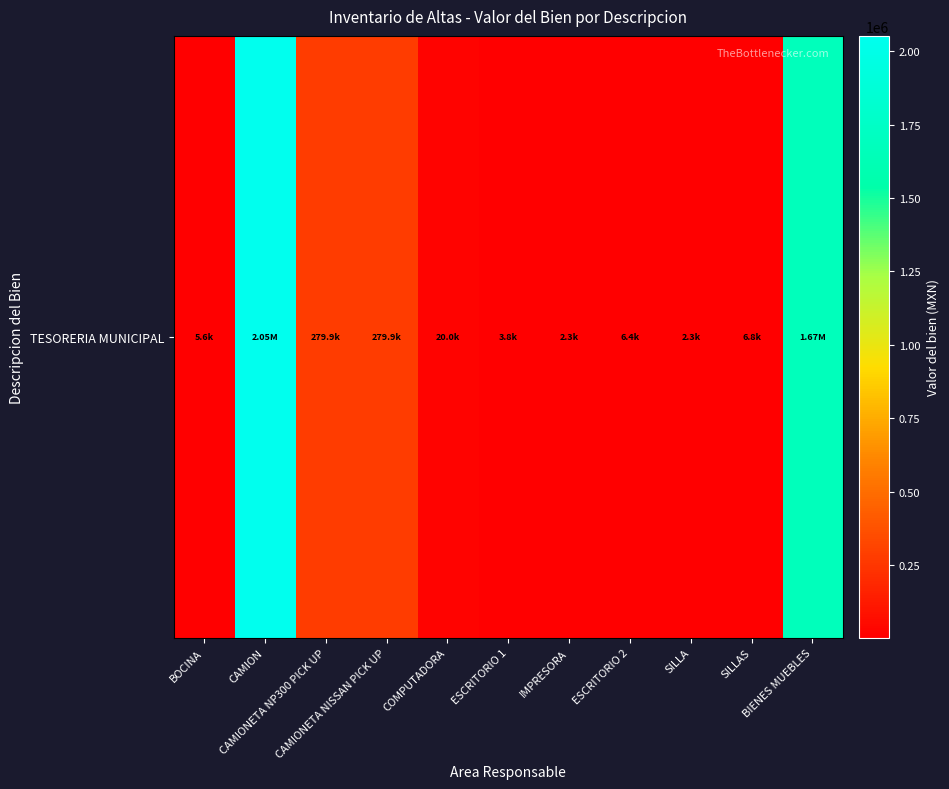

How many data points are above 6750?

5